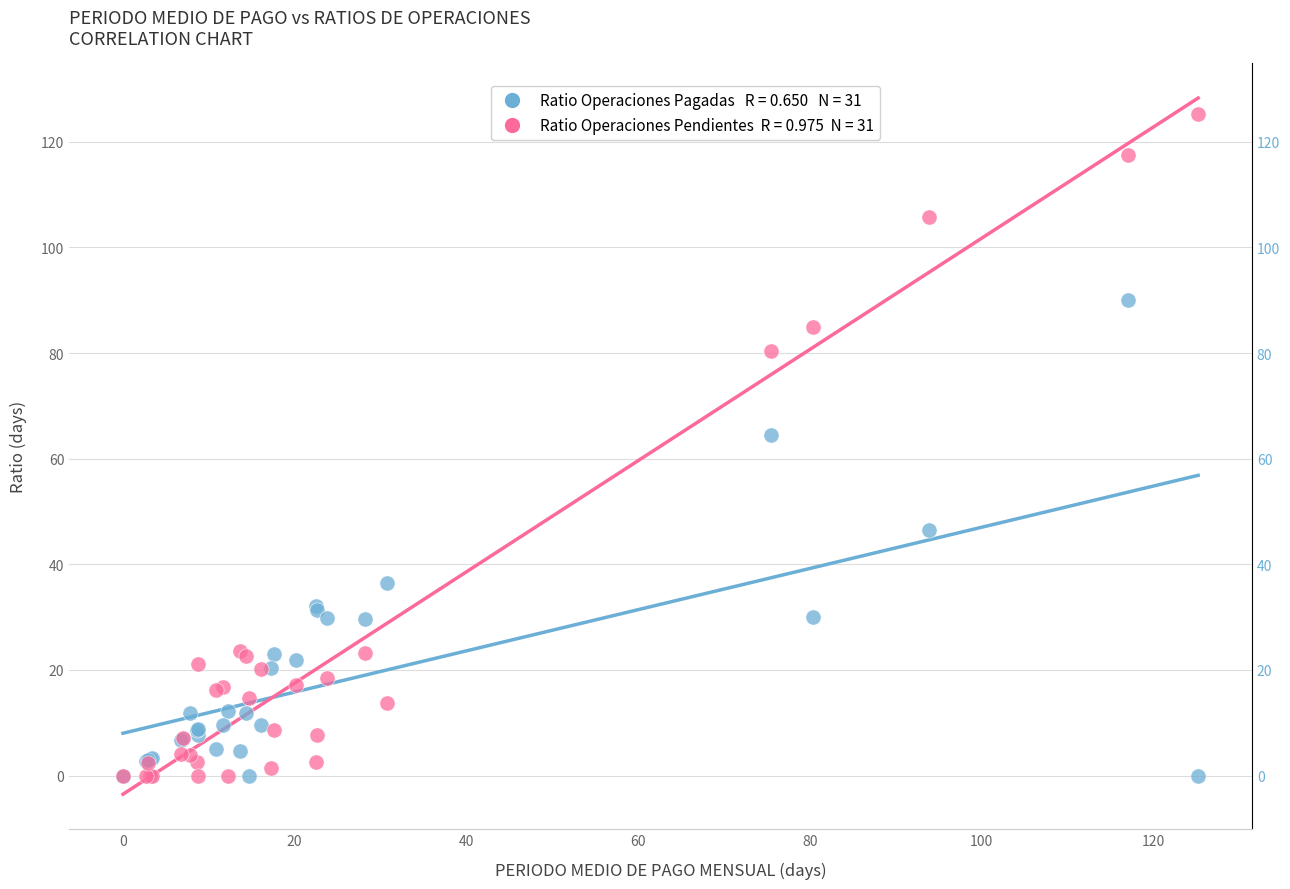

Across all series, what Y value is closest to 62?

64.4